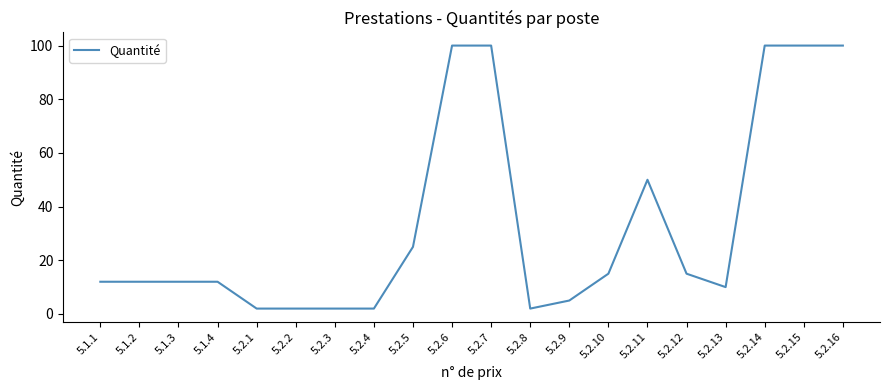

Count the number of data series in this chart.

1